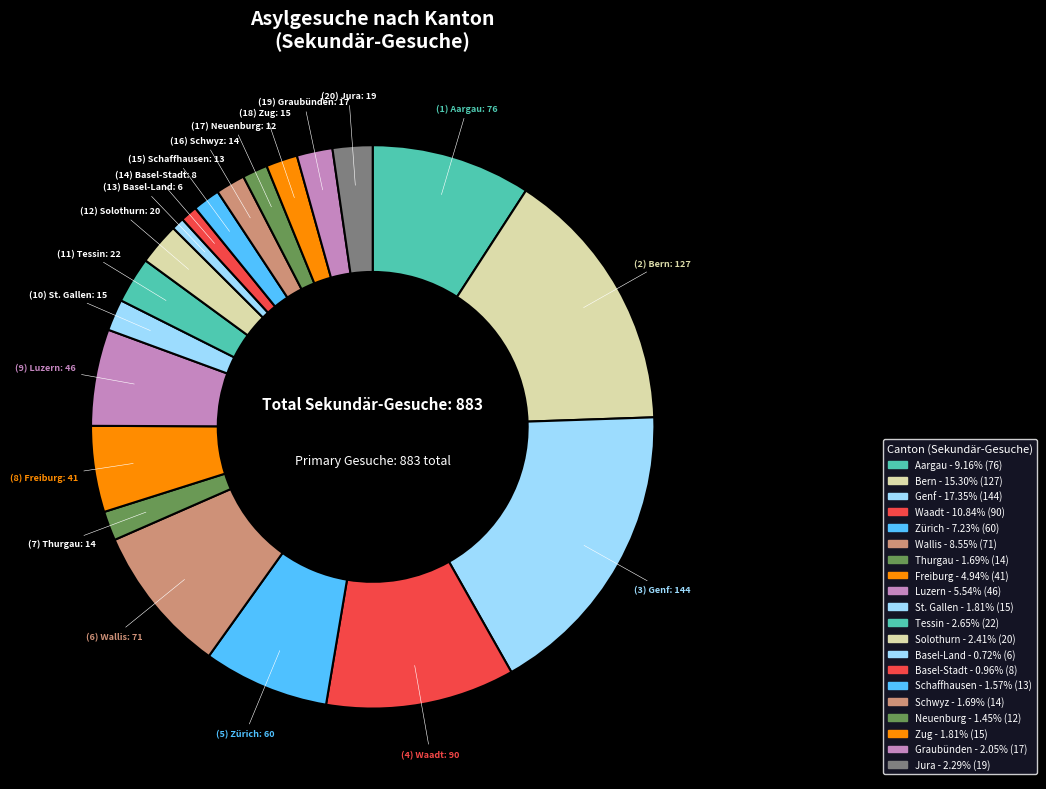

Which category has the smallest portion of the pie?

Basel-Land